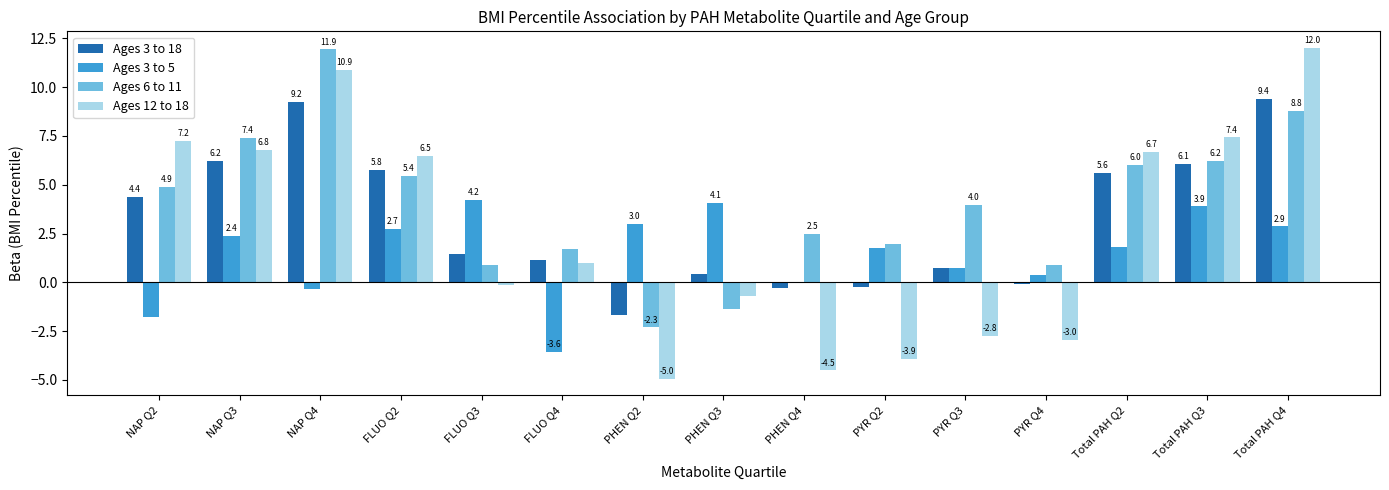

Which series has the largest range (max minus min)?

Ages 12 to 18